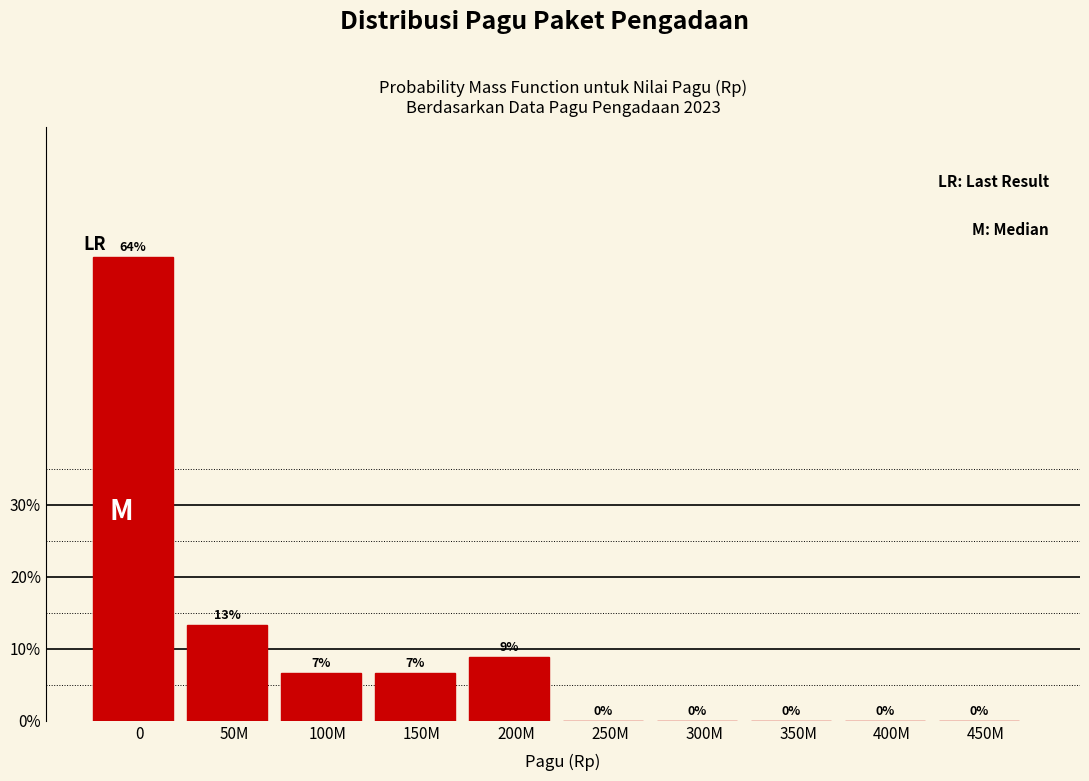

The value at 250M is -42.3. True or false?

False